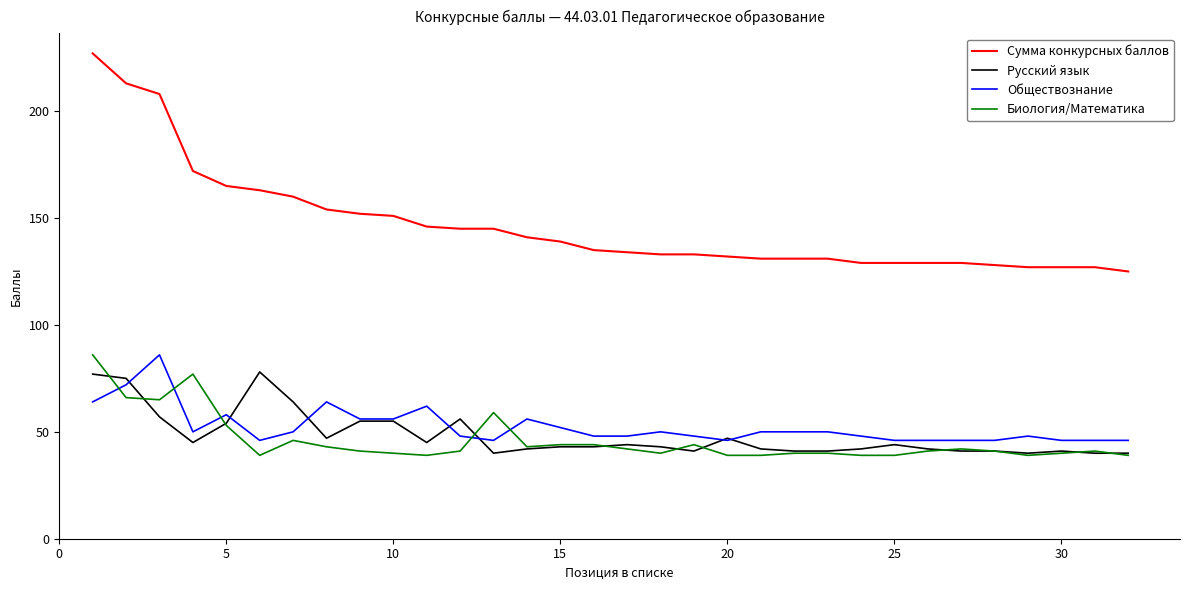

How many lines are shown in the chart?

4